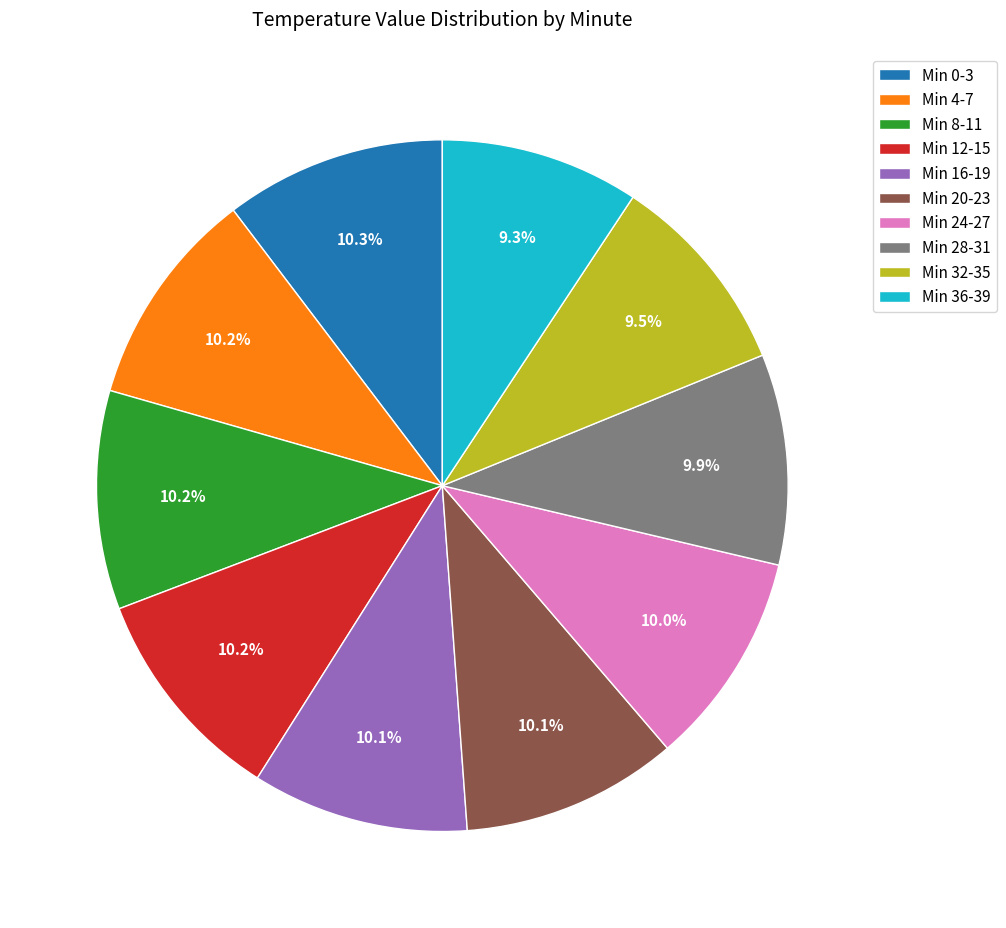

Count the number of slices in the pie.

10